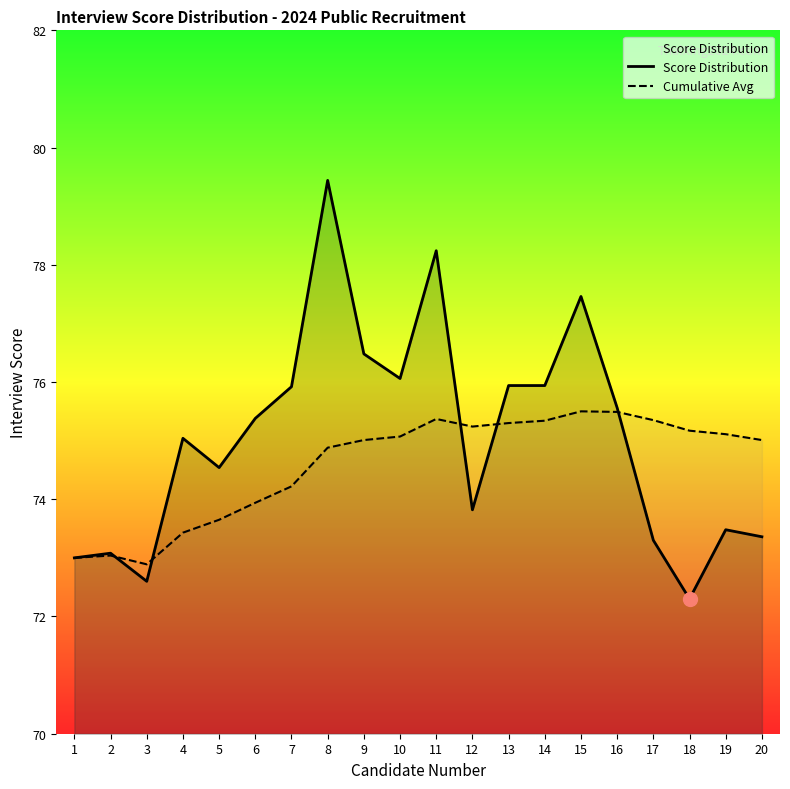

List the labels in order of Score Distribution value, smallest first.

18, 3, 1, 2, 17, 20, 19, 12, 5, 4, 6, 16, 7, 13, 14, 10, 9, 15, 11, 8